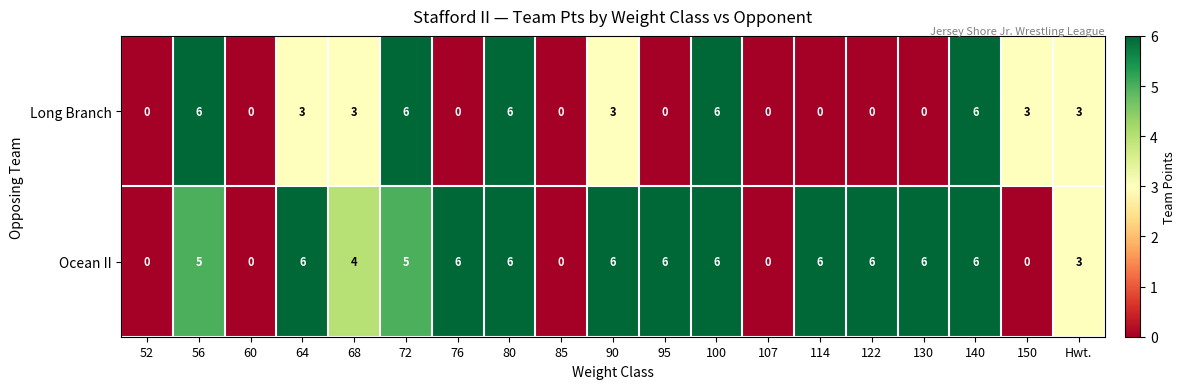

How many values in Long Branch are above zero?

10